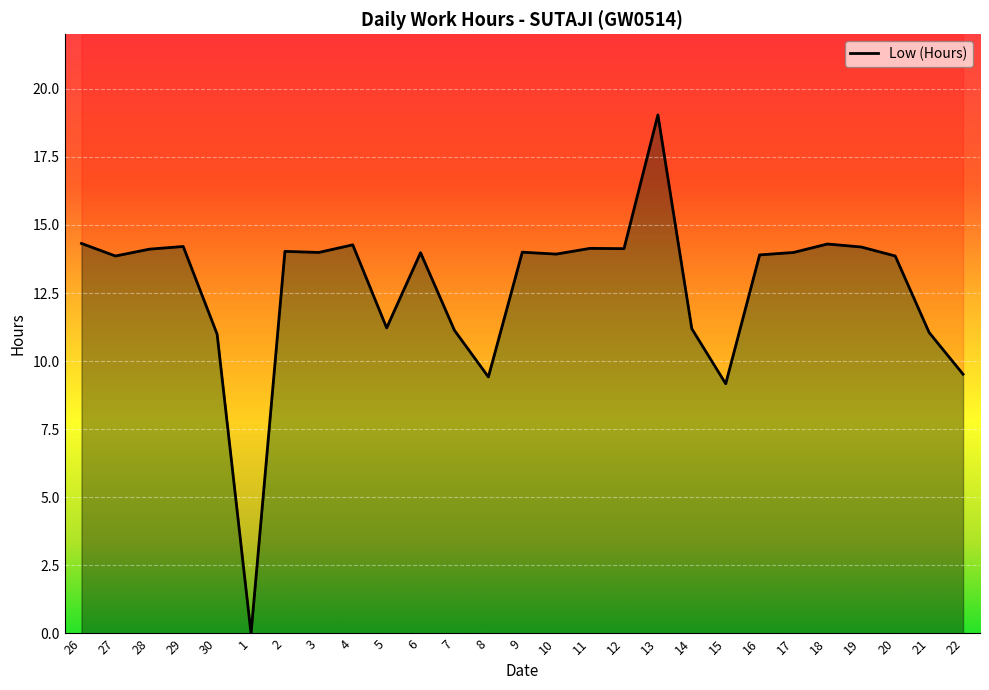

What is the sum of the values at 14 and 11?

25.3